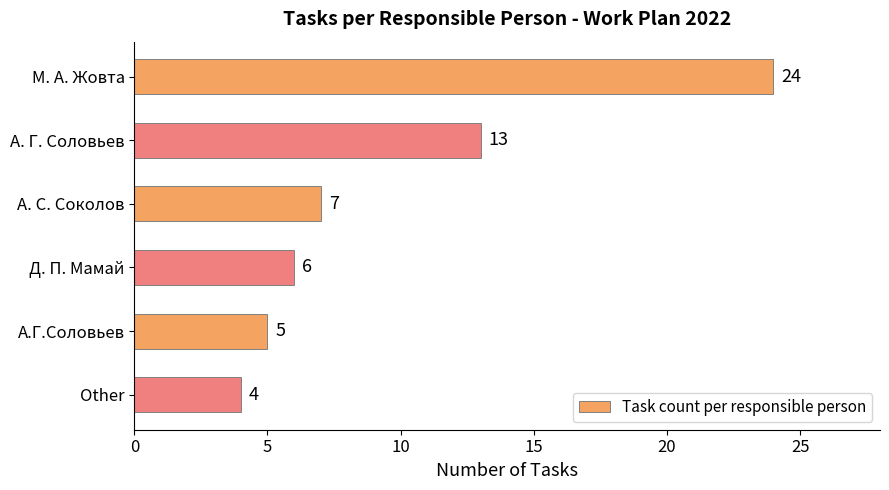

At which label is the value closest to 14?

А. Г. Соловьев